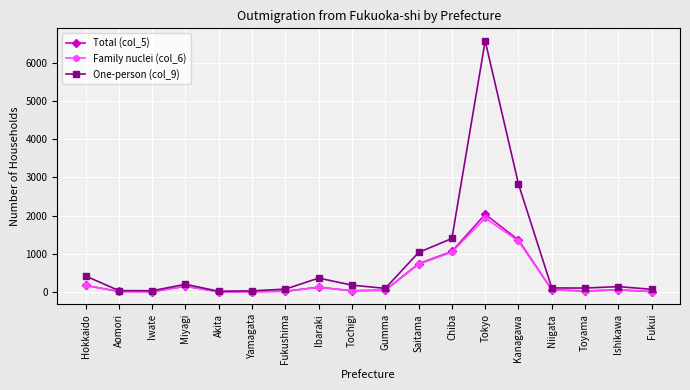

What is the smallest value displayed?

9